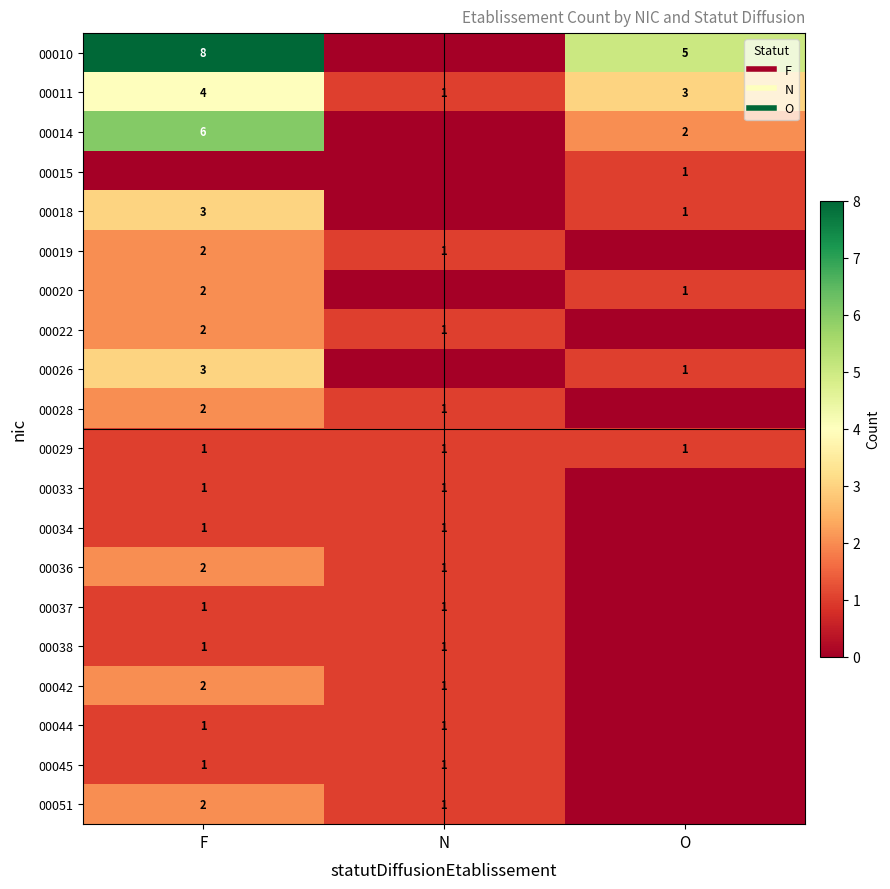

Where is 00011 nearest to the value 2?

N